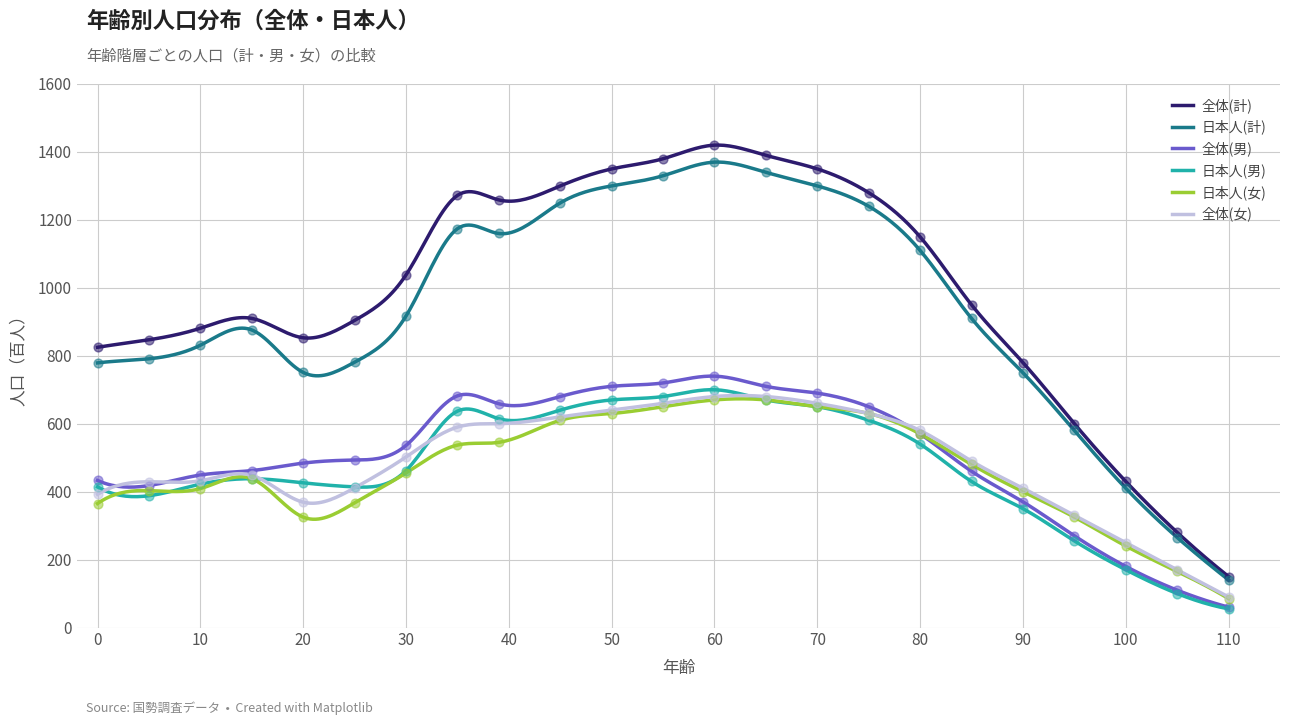

Is the value of 日本人(男) at 5 greater than the value of 全体(計) at 70?

No